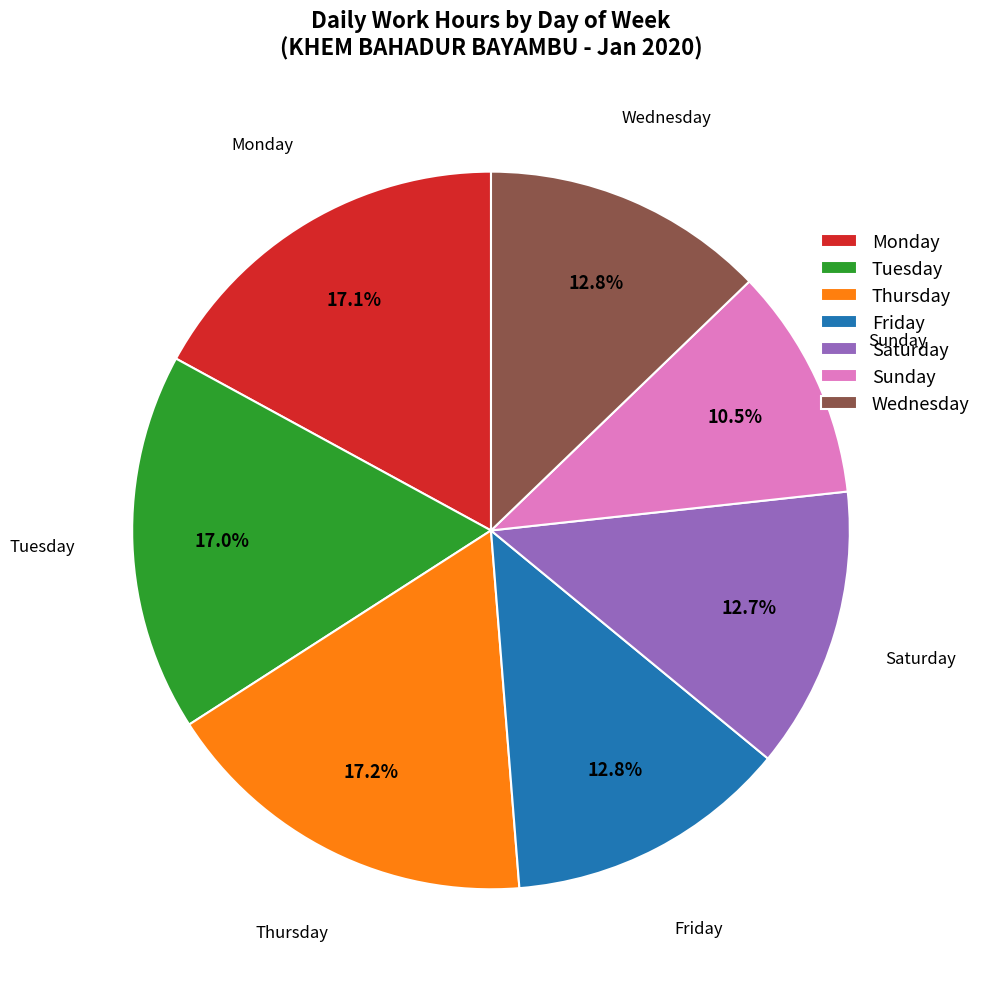

Approximately how many times larger is the value at Tuesday compared to Friday?

1.3